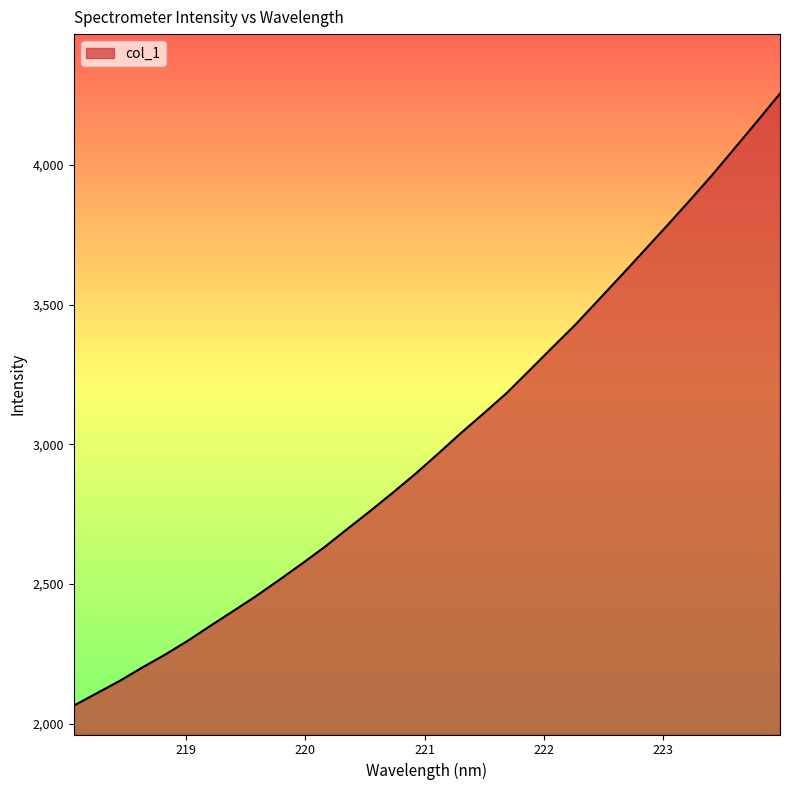

What is the maximum value shown in the chart?

4254.6